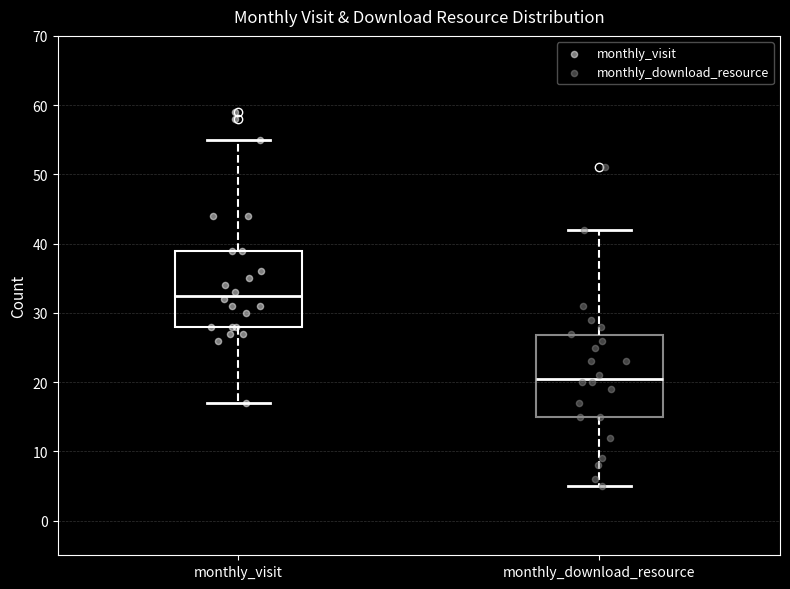

Which box has the lowest median line?

monthly_download_resource